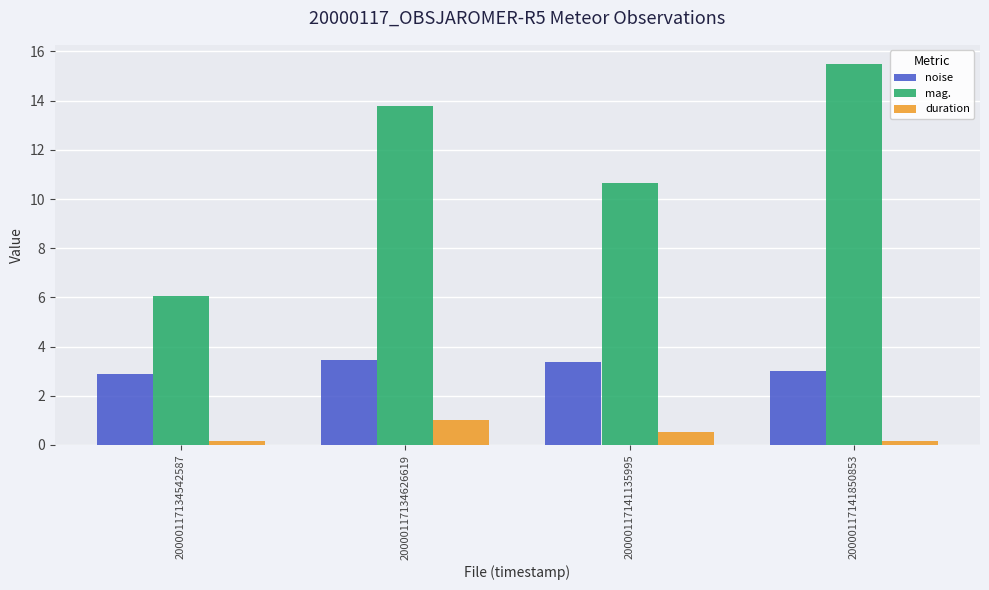

List the series in order of their peak value, highest first.

mag., noise, duration